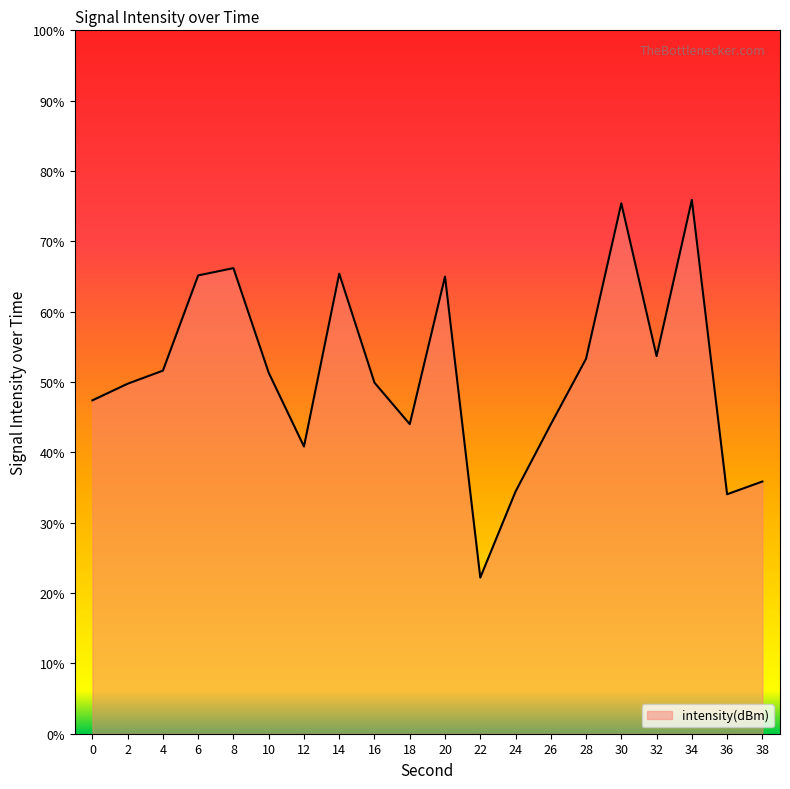

At which category does the chart reach its minimum across all series?

22